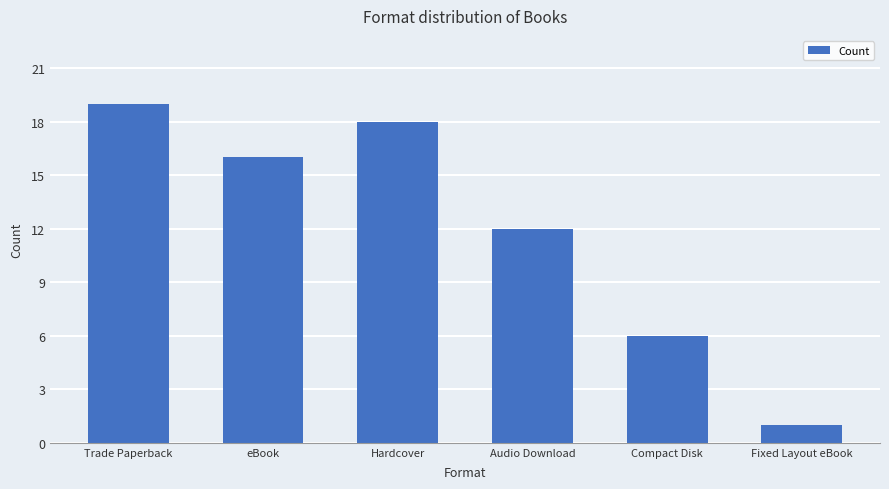

What is the sum of the values at eBook and Hardcover?

34